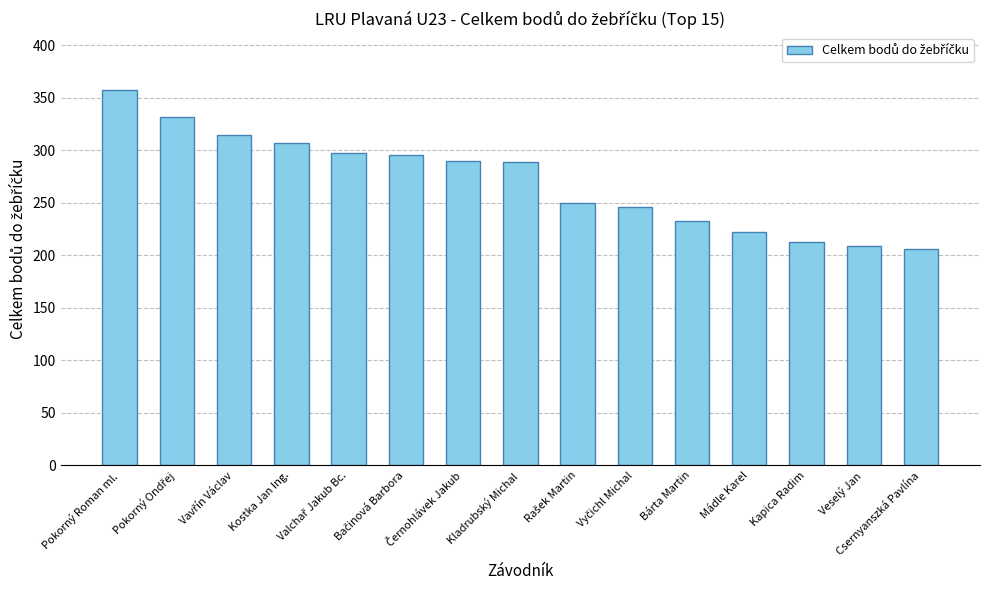

How many bars are there in total?

15